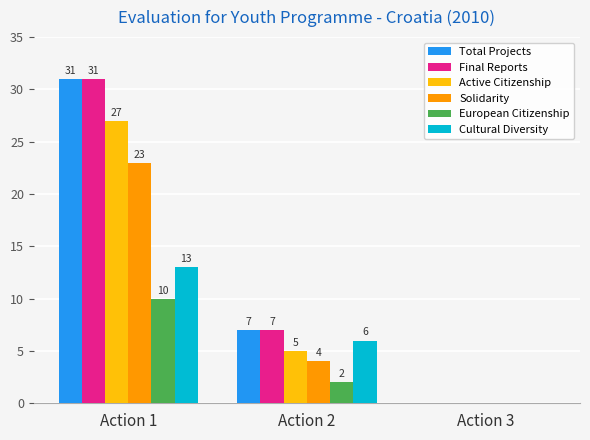

Count the number of categories in the chart.

3